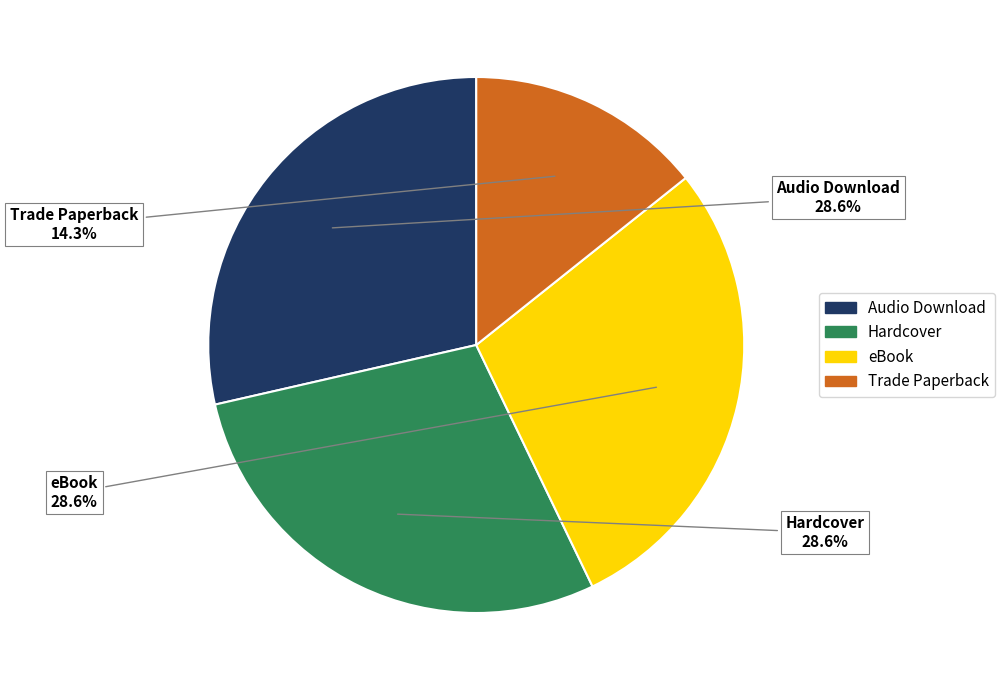

The eBook slice represents 15% of the pie. True or false?

False